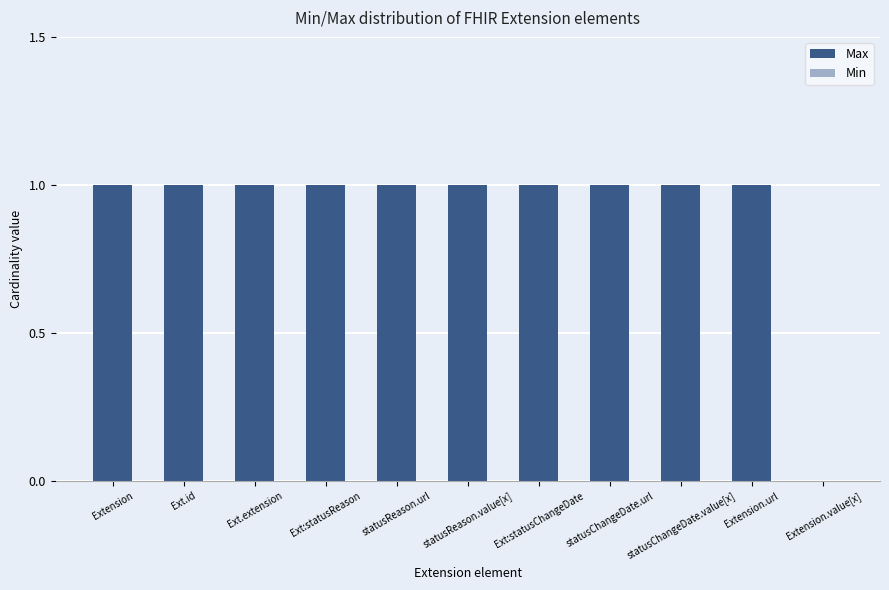

What is the difference between the highest and lowest values at Extension?

1